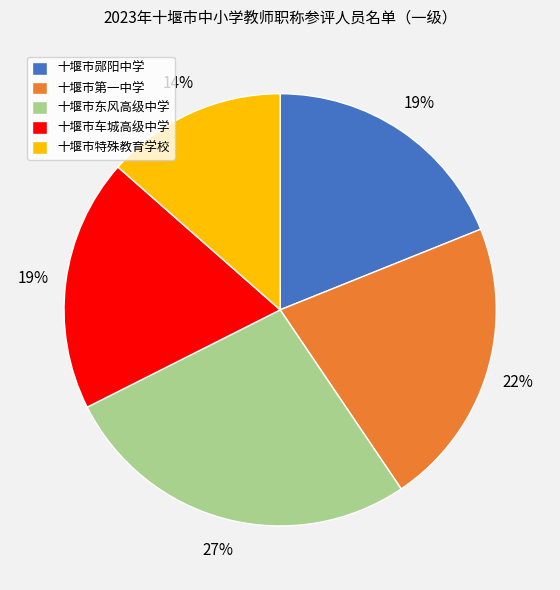

To the nearest percent, what portion does 十堰市郧阳中学 represent?

19%